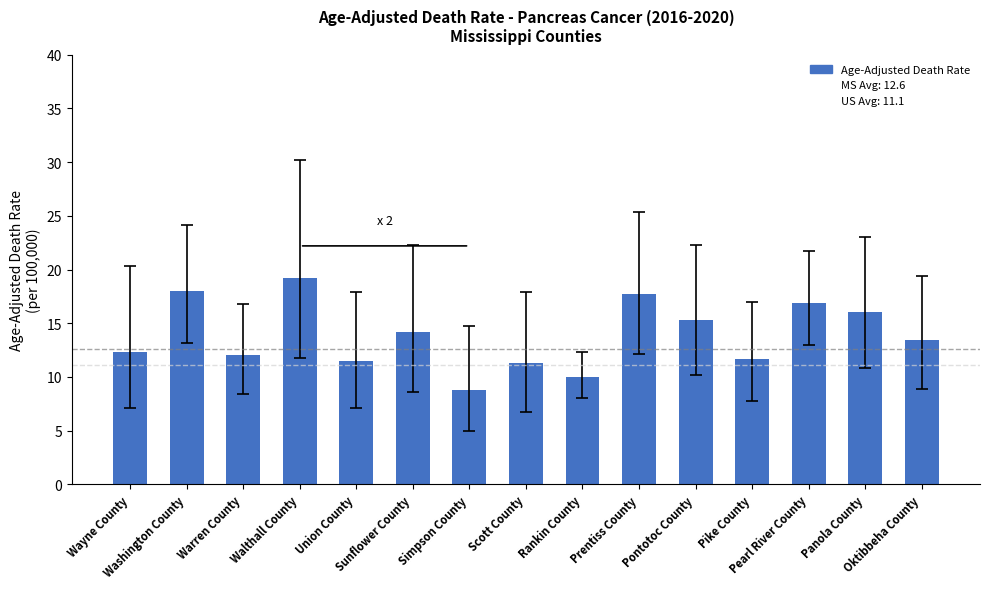

How many values are below 13?

7